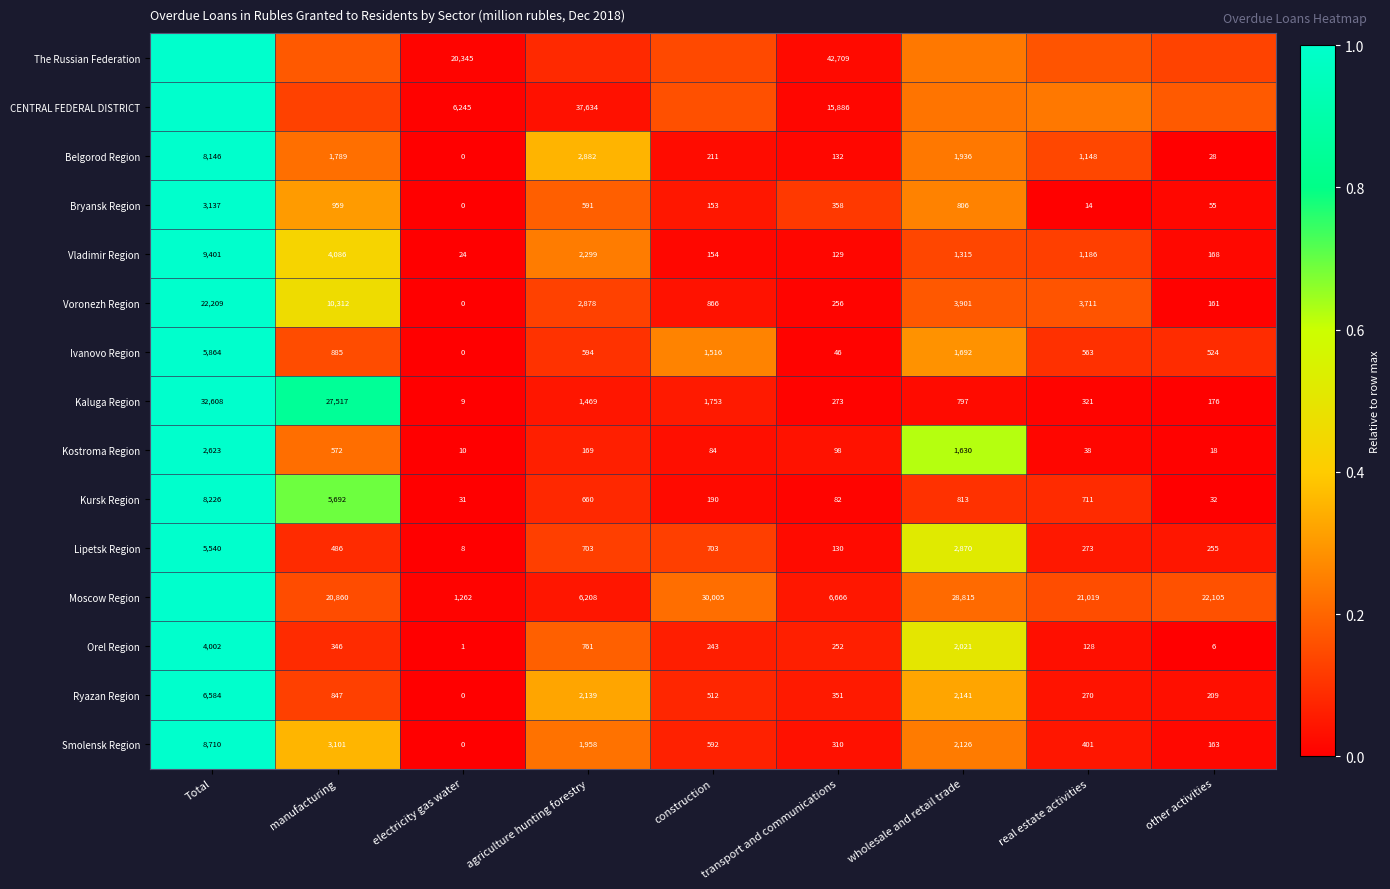

Which category has the lowest value in the Kursk Region series?

electricity gas water